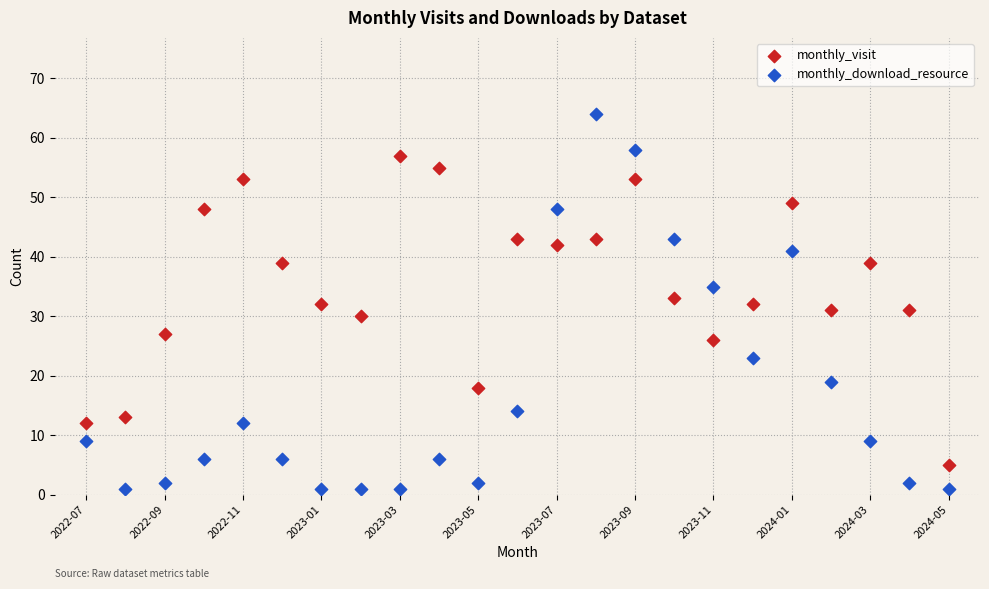

Which series contains the highest Y value?

monthly_download_resource